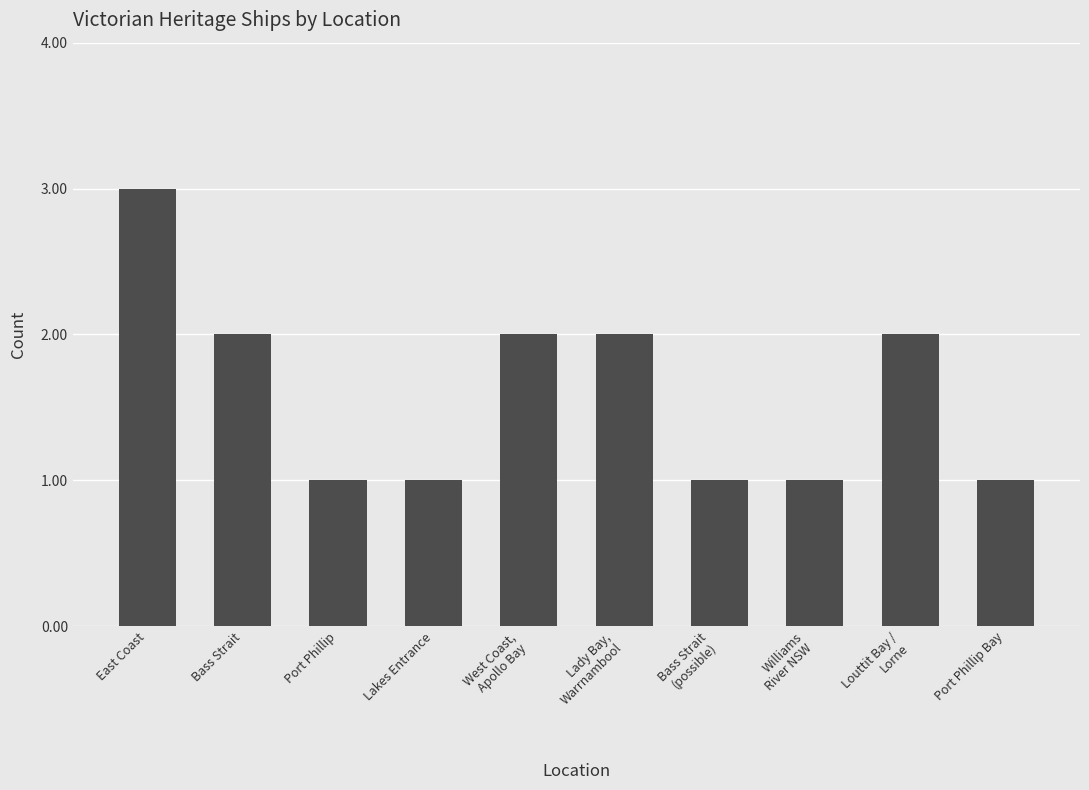

What is the change in value from Bass Strait to Bass Strait
(possible)?

-1